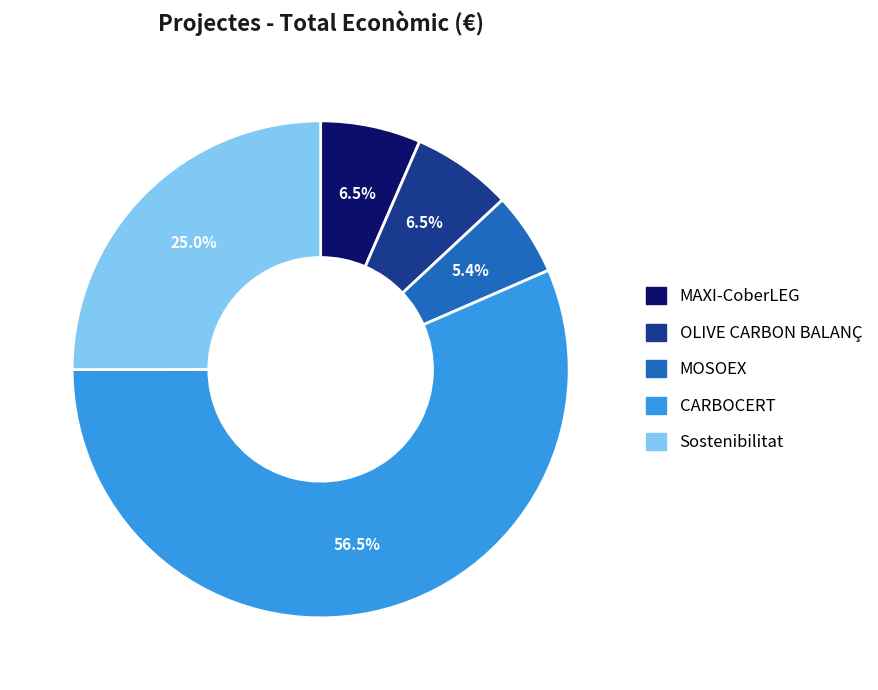

Which has a higher value, MAXI-CoberLEG or MOSOEX?

MAXI-CoberLEG